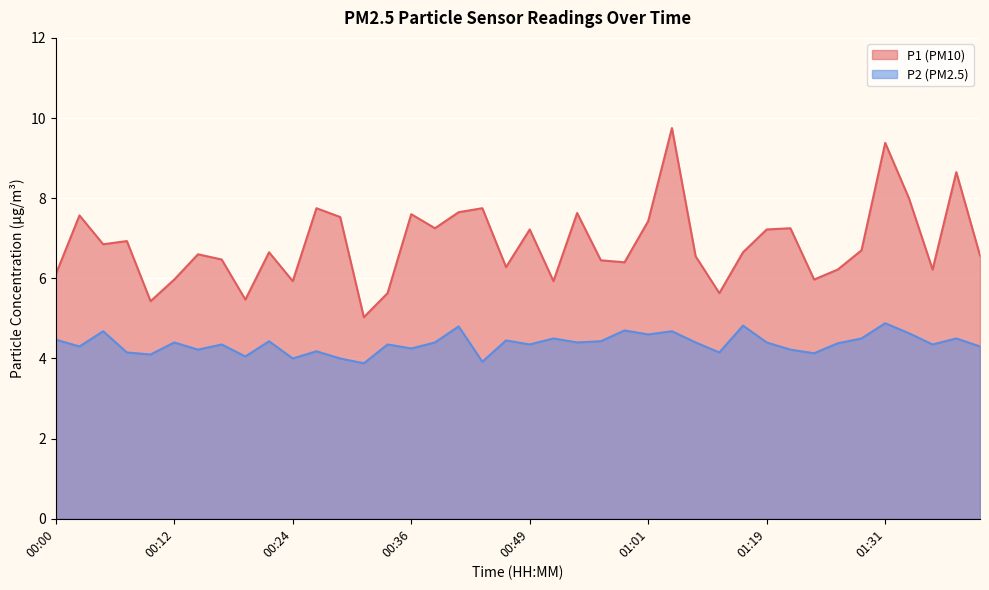

Is it true that P2 equals 6.1 at 00:07?

False